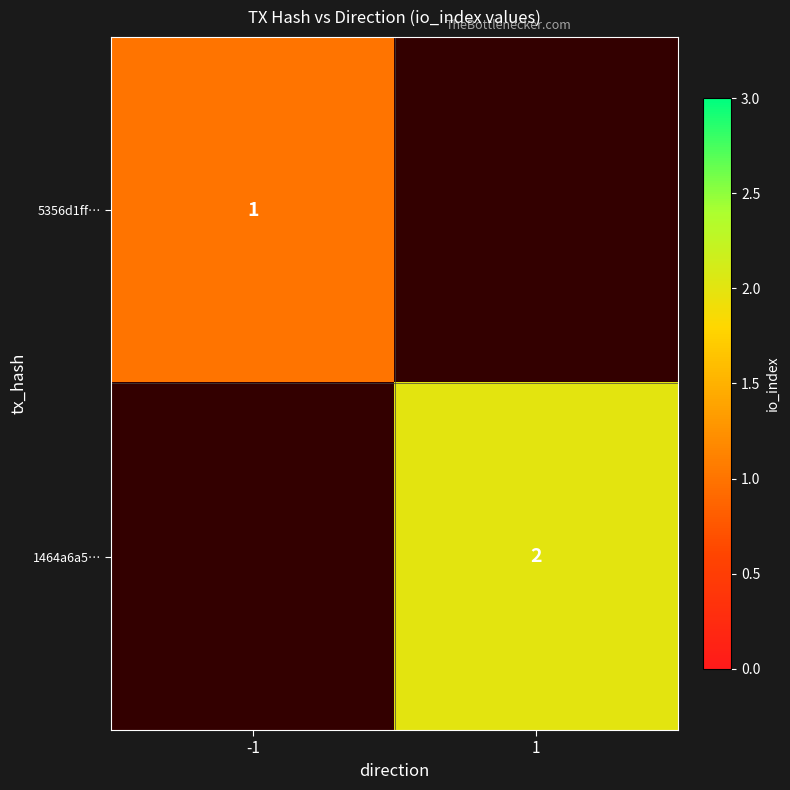

Is it true that 1464a6a5… equals 2 at 1?

True